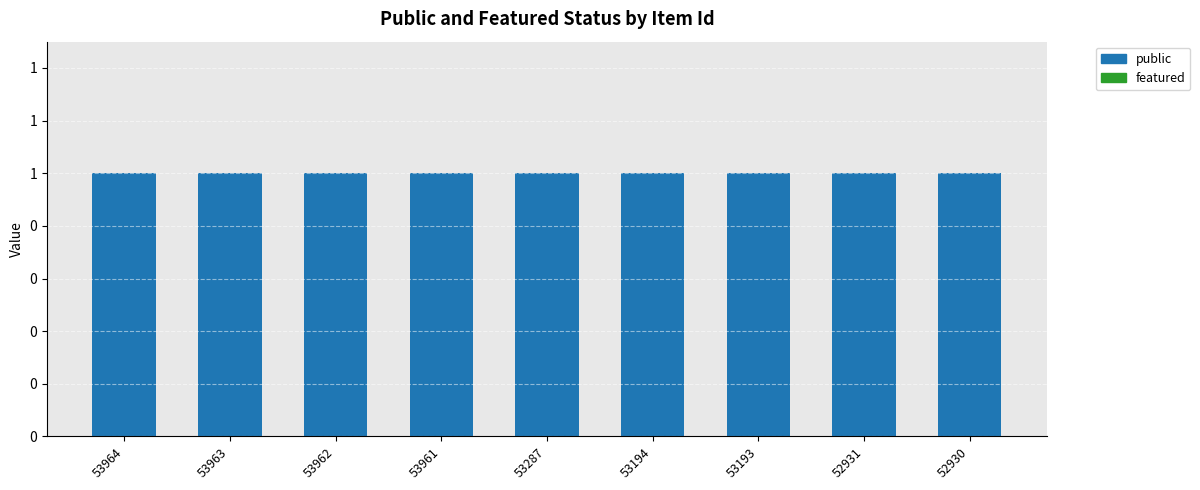

What is the value of the public bar at the 5th from the left?

1